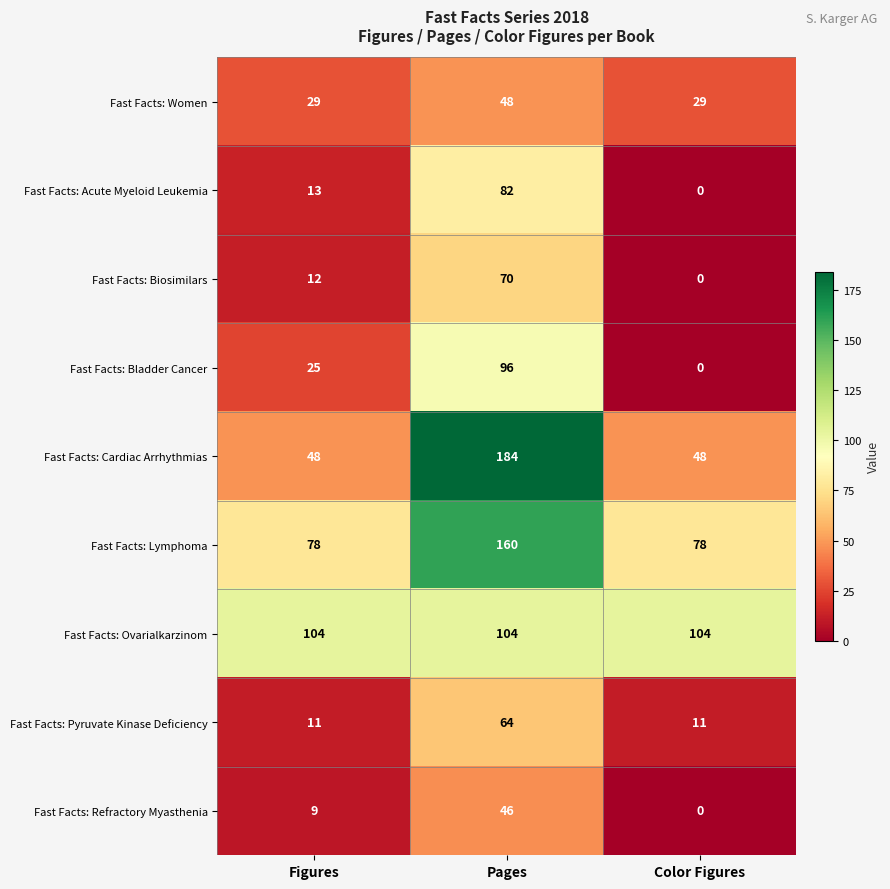

List the series in order of their peak value, highest first.

Fast Facts: Cardiac Arrhythmias, Fast Facts: Lymphoma, Fast Facts: Ovarialkarzinom, Fast Facts: Bladder Cancer, Fast Facts: Acute Myeloid Leukemia, Fast Facts: Biosimilars, Fast Facts: Pyruvate Kinase Deficiency, Fast Facts: Women, Fast Facts: Refractory Myasthenia